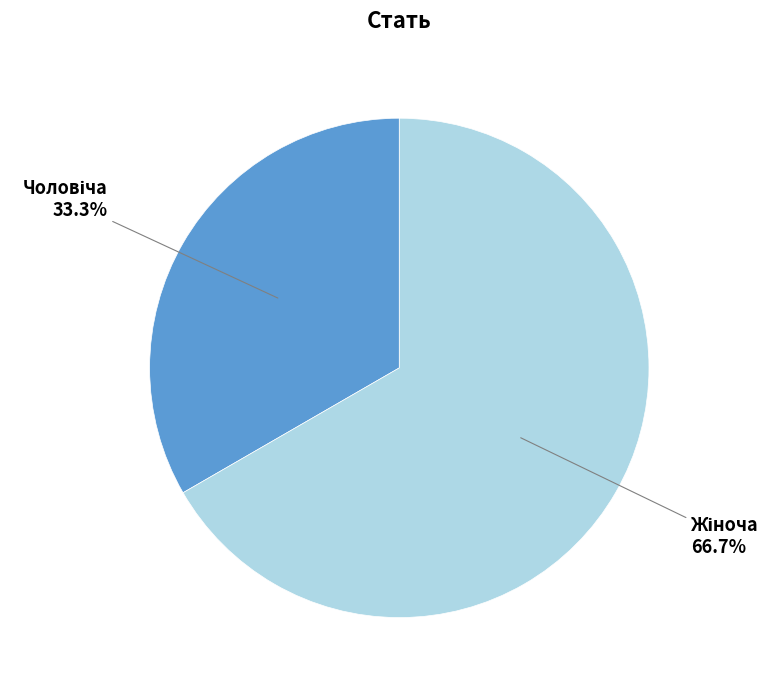

Is there a majority slice in this chart?

Yes